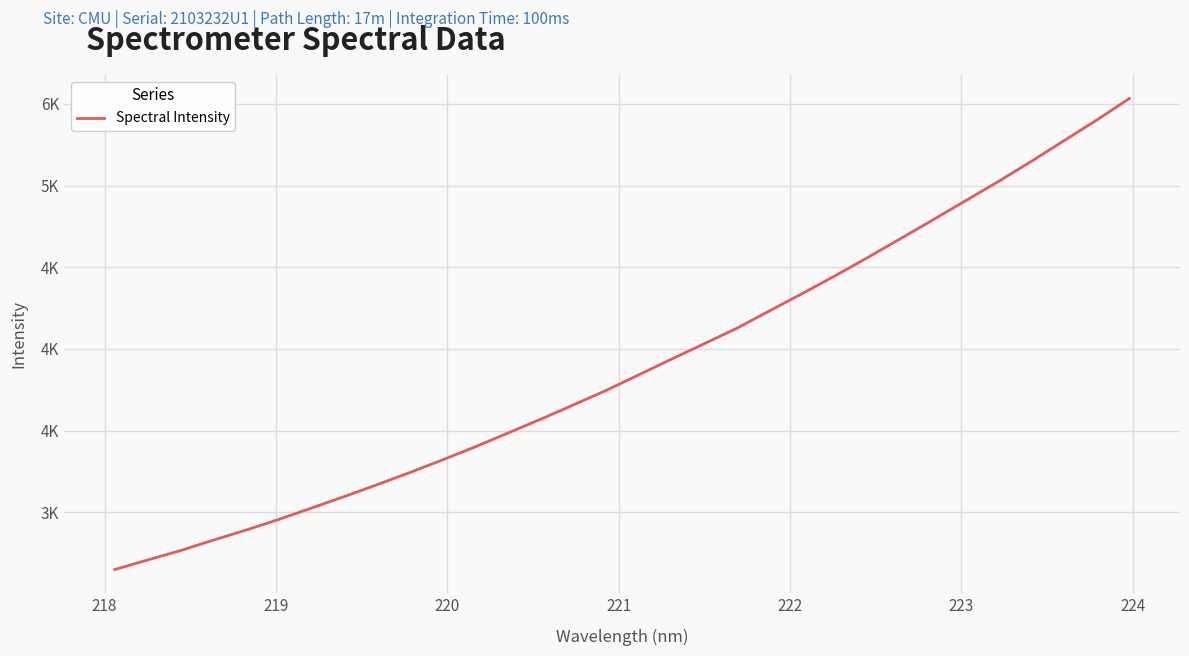

What is the greatest value displayed?

5532.5